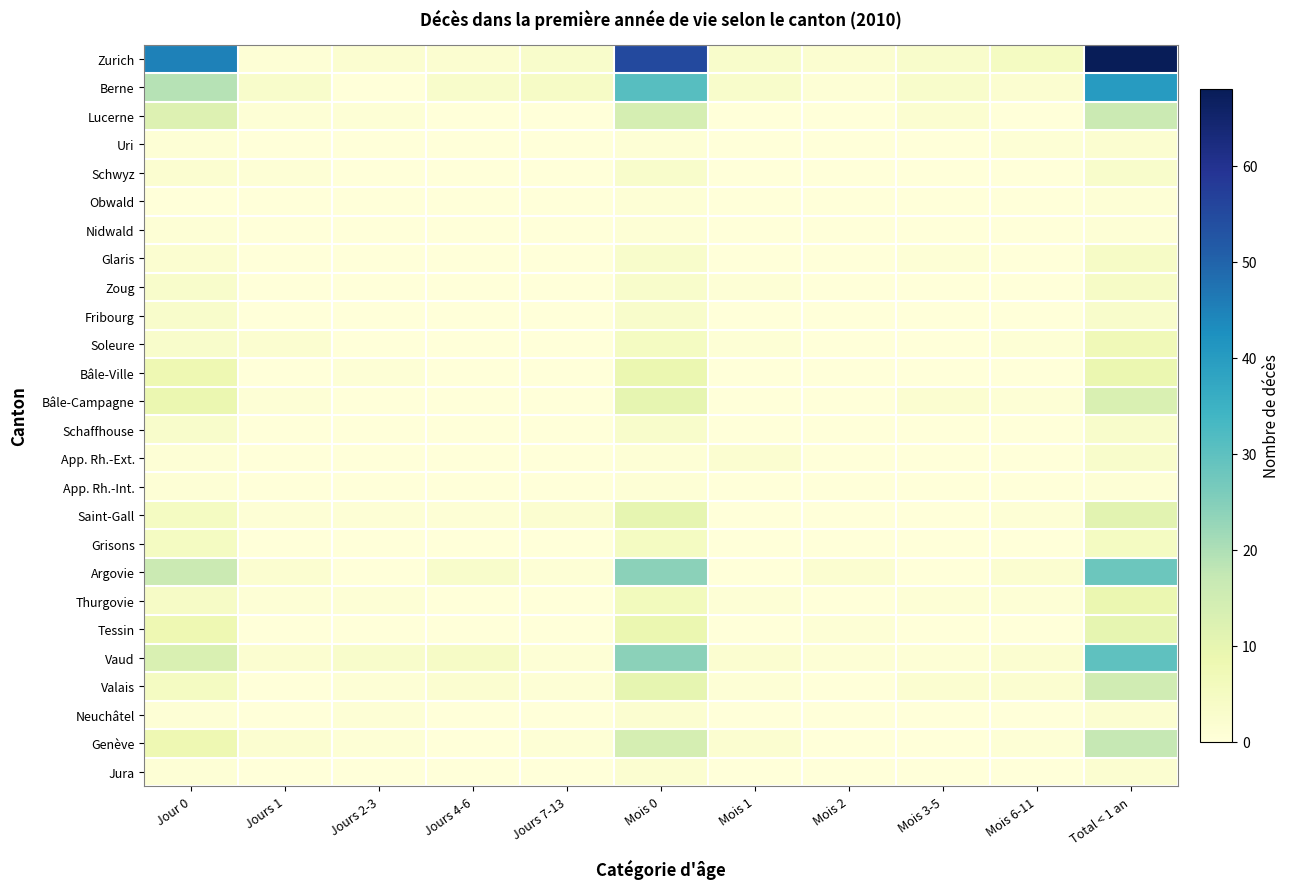

Reading left to right, extract all data points from this chart.

Zurich: Jour 0=45	Jours 1=1	Jours 2-3=2	Jours 4-6=2	Jours 7-13=3	Mois 0=55	Mois 1=3	Mois 2=2	Mois 3-5=3	Mois 6-11=5	Total < 1 an=68
Berne: Jour 0=19	Jours 1=3	Jours 2-3=0	Jours 4-6=3	Jours 7-13=4	Mois 0=31	Mois 1=3	Mois 2=1	Mois 3-5=3	Mois 6-11=2	Total < 1 an=40
Lucerne: Jour 0=12	Jours 1=1	Jours 2-3=1	Jours 4-6=0	Jours 7-13=0	Mois 0=14	Mois 1=0	Mois 2=0	Mois 3-5=2	Mois 6-11=0	Total < 1 an=16
Uri: Jour 0=1	Jours 1=0	Jours 2-3=0	Jours 4-6=0	Jours 7-13=0	Mois 0=1	Mois 1=0	Mois 2=0	Mois 3-5=0	Mois 6-11=1	Total < 1 an=2
Schwyz: Jour 0=2	Jours 1=1	Jours 2-3=0	Jours 4-6=0	Jours 7-13=0	Mois 0=3	Mois 1=0	Mois 2=0	Mois 3-5=0	Mois 6-11=0	Total < 1 an=3
Obwald: Jour 0=0	Jours 1=0	Jours 2-3=0	Jours 4-6=0	Jours 7-13=0	Mois 0=1	Mois 1=0	Mois 2=0	Mois 3-5=0	Mois 6-11=0	Total < 1 an=1
Nidwald: Jour 0=1	Jours 1=0	Jours 2-3=0	Jours 4-6=0	Jours 7-13=0	Mois 0=1	Mois 1=0	Mois 2=0	Mois 3-5=0	Mois 6-11=0	Total < 1 an=1
Glaris: Jour 0=2	Jours 1=0	Jours 2-3=0	Jours 4-6=0	Jours 7-13=0	Mois 0=3	Mois 1=0	Mois 2=0	Mois 3-5=1	Mois 6-11=0	Total < 1 an=4
Zoug: Jour 0=3	Jours 1=0	Jours 2-3=0	Jours 4-6=0	Jours 7-13=0	Mois 0=3	Mois 1=1	Mois 2=0	Mois 3-5=0	Mois 6-11=0	Total < 1 an=4
Fribourg: Jour 0=3	Jours 1=0	Jours 2-3=0	Jours 4-6=0	Jours 7-13=0	Mois 0=3	Mois 1=0	Mois 2=0	Mois 3-5=0	Mois 6-11=0	Total < 1 an=3
Soleure: Jour 0=3	Jours 1=2	Jours 2-3=0	Jours 4-6=0	Jours 7-13=0	Mois 0=5	Mois 1=1	Mois 2=0	Mois 3-5=0	Mois 6-11=1	Total < 1 an=7
Bâle-Ville: Jour 0=8	Jours 1=0	Jours 2-3=1	Jours 4-6=0	Jours 7-13=0	Mois 0=9	Mois 1=0	Mois 2=0	Mois 3-5=0	Mois 6-11=0	Total < 1 an=9
Bâle-Campagne: Jour 0=9	Jours 1=1	Jours 2-3=0	Jours 4-6=0	Jours 7-13=0	Mois 0=10	Mois 1=0	Mois 2=0	Mois 3-5=2	Mois 6-11=1	Total < 1 an=13
Schaffhouse: Jour 0=3	Jours 1=0	Jours 2-3=0	Jours 4-6=0	Jours 7-13=0	Mois 0=3	Mois 1=0	Mois 2=0	Mois 3-5=0	Mois 6-11=0	Total < 1 an=3
App. Rh.-Ext.: Jour 0=1	Jours 1=0	Jours 2-3=0	Jours 4-6=0	Jours 7-13=0	Mois 0=1	Mois 1=2	Mois 2=0	Mois 3-5=0	Mois 6-11=0	Total < 1 an=3
App. Rh.-Int.: Jour 0=1	Jours 1=0	Jours 2-3=0	Jours 4-6=0	Jours 7-13=0	Mois 0=1	Mois 1=0	Mois 2=0	Mois 3-5=0	Mois 6-11=0	Total < 1 an=1
Saint-Gall: Jour 0=5	Jours 1=1	Jours 2-3=1	Jours 4-6=1	Jours 7-13=2	Mois 0=10	Mois 1=0	Mois 2=0	Mois 3-5=0	Mois 6-11=1	Total < 1 an=11
Grisons: Jour 0=5	Jours 1=0	Jours 2-3=0	Jours 4-6=0	Jours 7-13=0	Mois 0=5	Mois 1=0	Mois 2=0	Mois 3-5=0	Mois 6-11=0	Total < 1 an=5
Argovie: Jour 0=16	Jours 1=2	Jours 2-3=0	Jours 4-6=3	Jours 7-13=1	Mois 0=24	Mois 1=0	Mois 2=2	Mois 3-5=0	Mois 6-11=2	Total < 1 an=28
Thurgovie: Jour 0=4	Jours 1=1	Jours 2-3=1	Jours 4-6=0	Jours 7-13=0	Mois 0=6	Mois 1=1	Mois 2=0	Mois 3-5=1	Mois 6-11=1	Total < 1 an=9
Tessin: Jour 0=8	Jours 1=0	Jours 2-3=0	Jours 4-6=0	Jours 7-13=0	Mois 0=9	Mois 1=0	Mois 2=1	Mois 3-5=0	Mois 6-11=0	Total < 1 an=10
Vaud: Jour 0=13	Jours 1=2	Jours 2-3=3	Jours 4-6=4	Jours 7-13=1	Mois 0=24	Mois 1=2	Mois 2=1	Mois 3-5=1	Mois 6-11=2	Total < 1 an=30
Valais: Jour 0=5	Jours 1=0	Jours 2-3=1	Jours 4-6=2	Jours 7-13=1	Mois 0=10	Mois 1=1	Mois 2=0	Mois 3-5=2	Mois 6-11=2	Total < 1 an=15
Neuchâtel: Jour 0=1	Jours 1=0	Jours 2-3=1	Jours 4-6=0	Jours 7-13=0	Mois 0=2	Mois 1=0	Mois 2=0	Mois 3-5=0	Mois 6-11=0	Total < 1 an=2
Genève: Jour 0=8	Jours 1=2	Jours 2-3=1	Jours 4-6=0	Jours 7-13=1	Mois 0=14	Mois 1=2	Mois 2=0	Mois 3-5=0	Mois 6-11=1	Total < 1 an=17
Jura: Jour 0=1	Jours 1=0	Jours 2-3=0	Jours 4-6=0	Jours 7-13=0	Mois 0=2	Mois 1=0	Mois 2=0	Mois 3-5=0	Mois 6-11=0	Total < 1 an=2